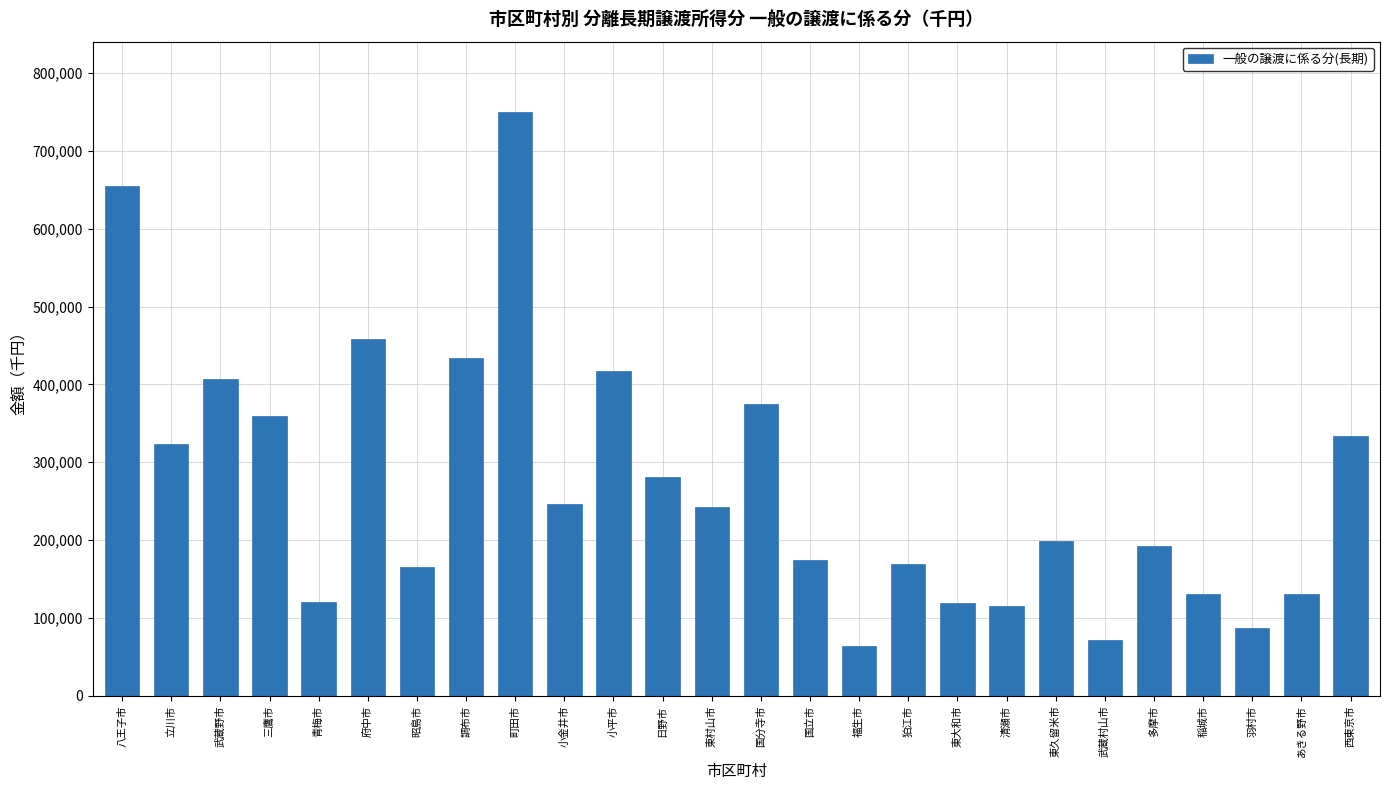

What is the minimum value shown in the chart?

64211